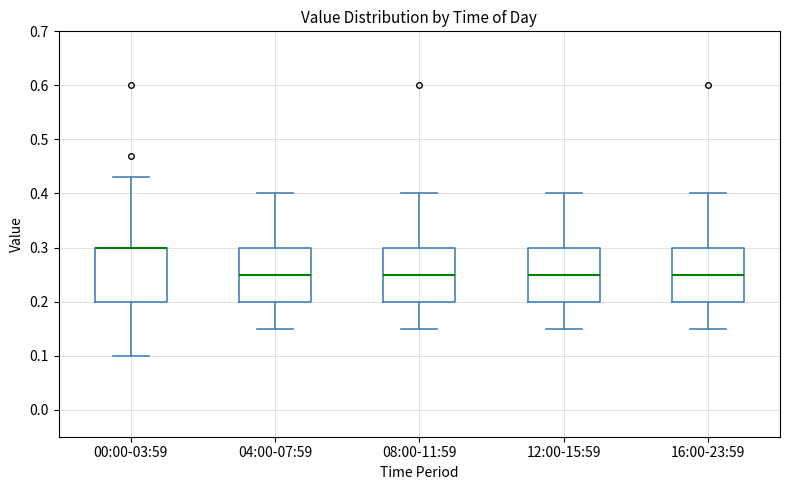

Reading left to right, transcribe this box plot: for each box, give where its median line is, the range the box spans, and where its two whiskers end, as read against the y-axis. The values are not printed on the chart, so give them approximately, as read against the axis.

00:00-03:59: median 0.30 (drawn on the box's upper edge), box 0.20 to 0.30, whiskers 0.10 to 0.43
04:00-07:59: median 0.25, box 0.20 to 0.30, whiskers 0.15 to 0.40
08:00-11:59: median 0.25, box 0.20 to 0.30, whiskers 0.15 to 0.40
12:00-15:59: median 0.25, box 0.20 to 0.30, whiskers 0.15 to 0.40
16:00-23:59: median 0.25, box 0.20 to 0.30, whiskers 0.15 to 0.40